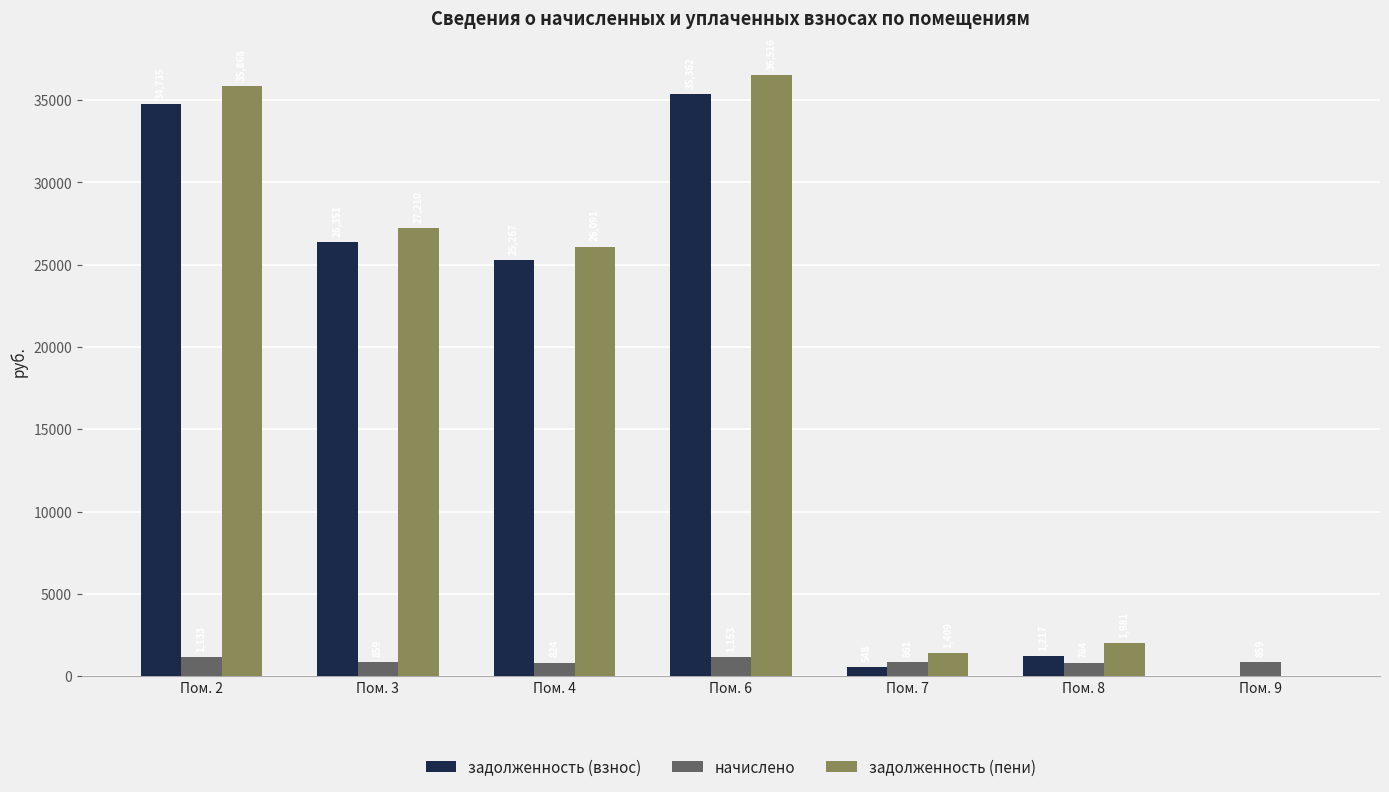

What is the highest value of the начислено series?

1153.2